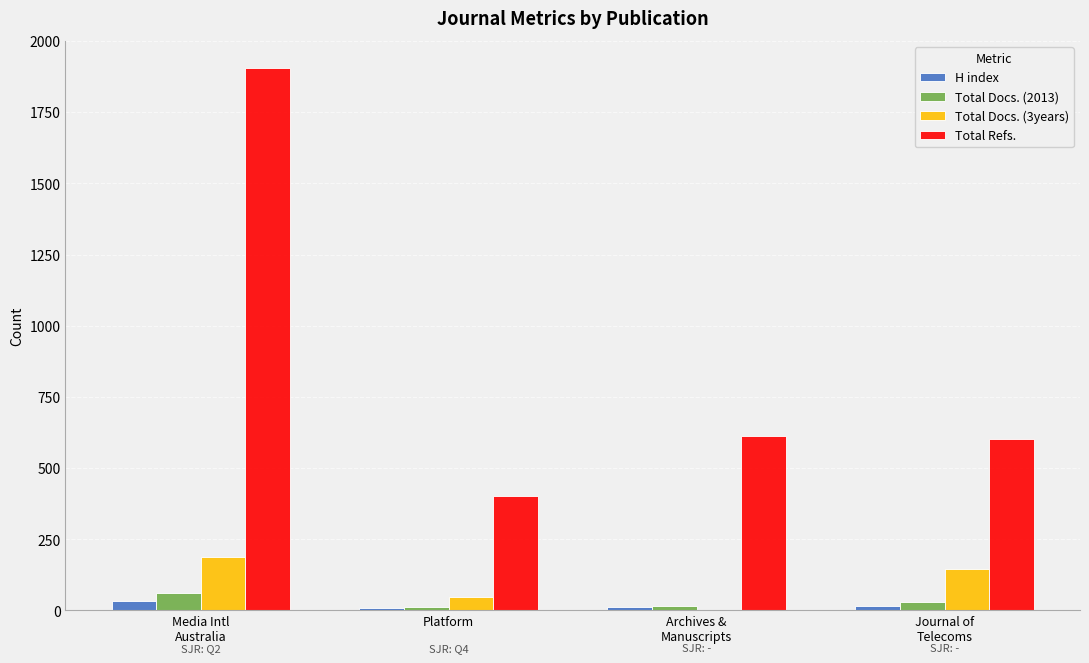

How many distinct data groups are displayed?

4